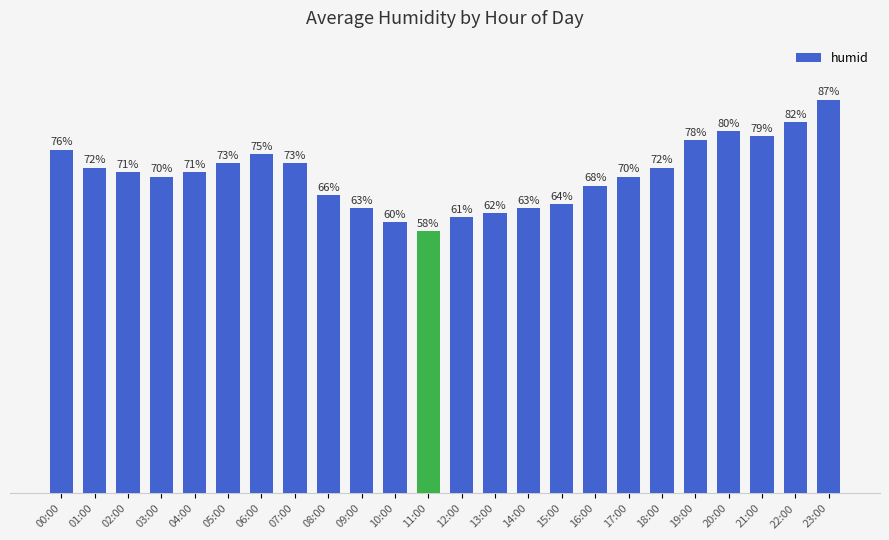

What position from the left is 17:00?

18